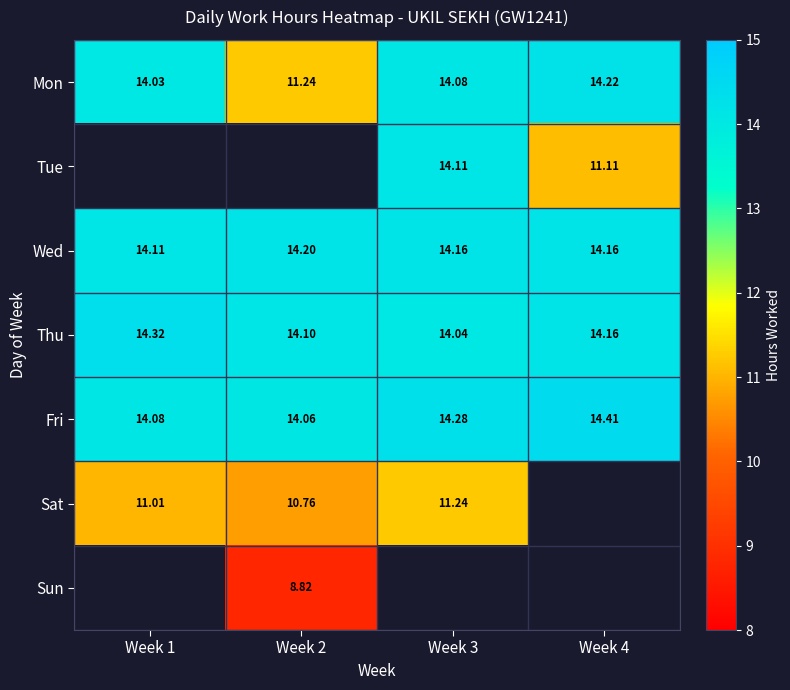

What is the difference between the Mon values at Week 2 and Week 3?

2.8